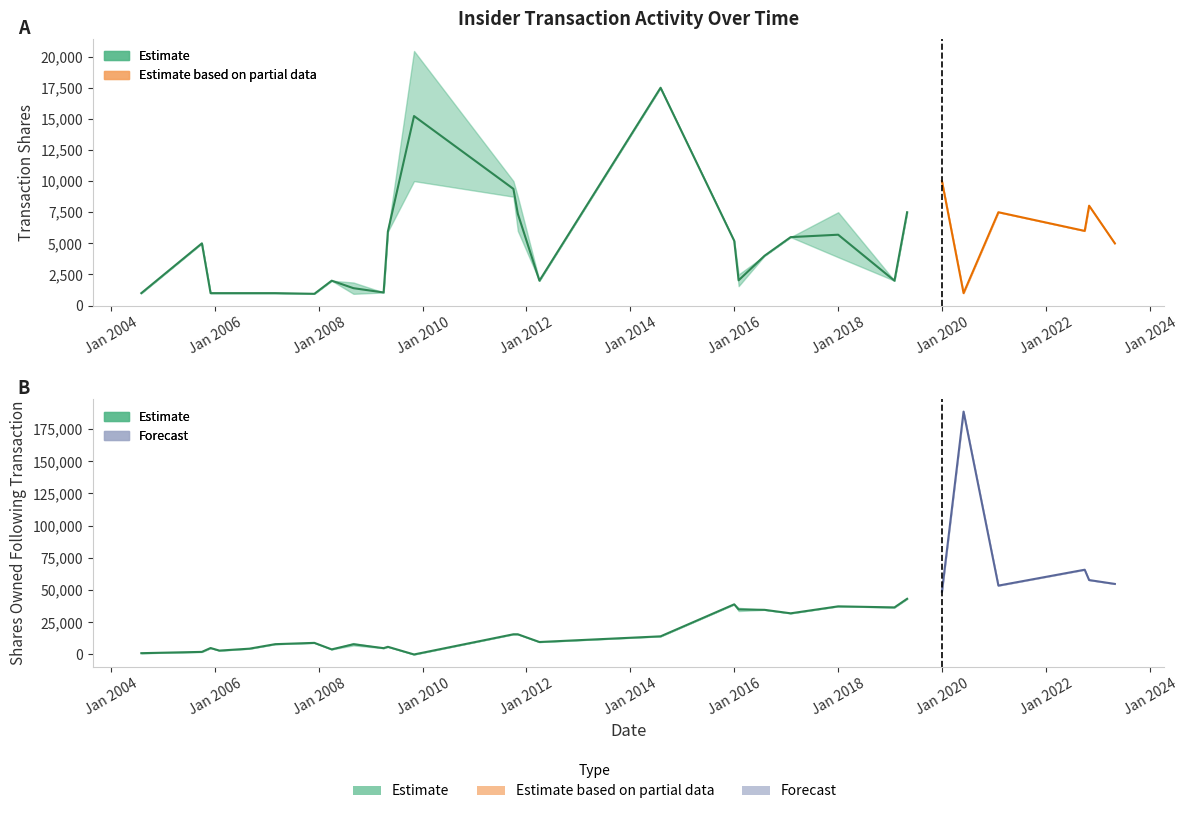

How many data points in sharesOwnedFollowingTransaction are above 15667?

17